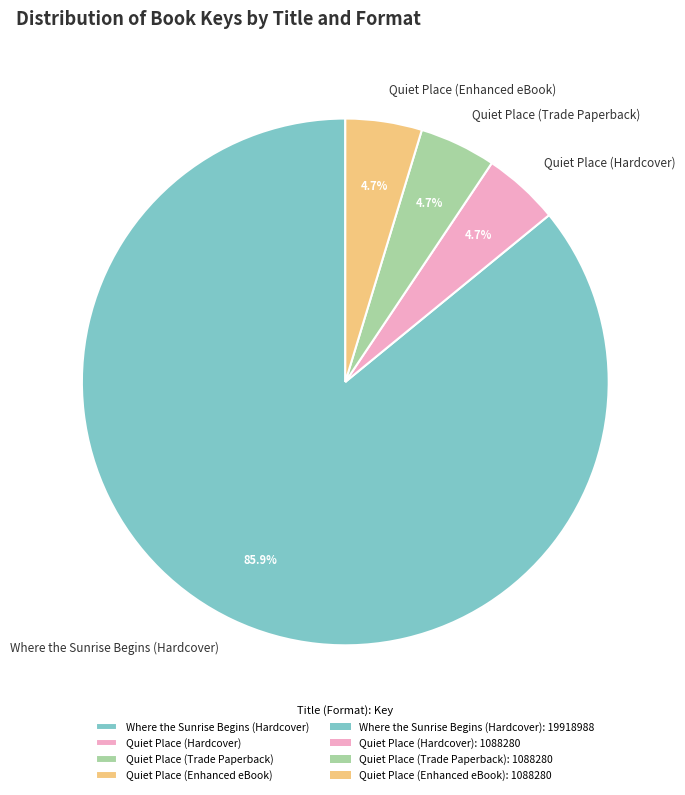

Count the number of slices in the pie.

4